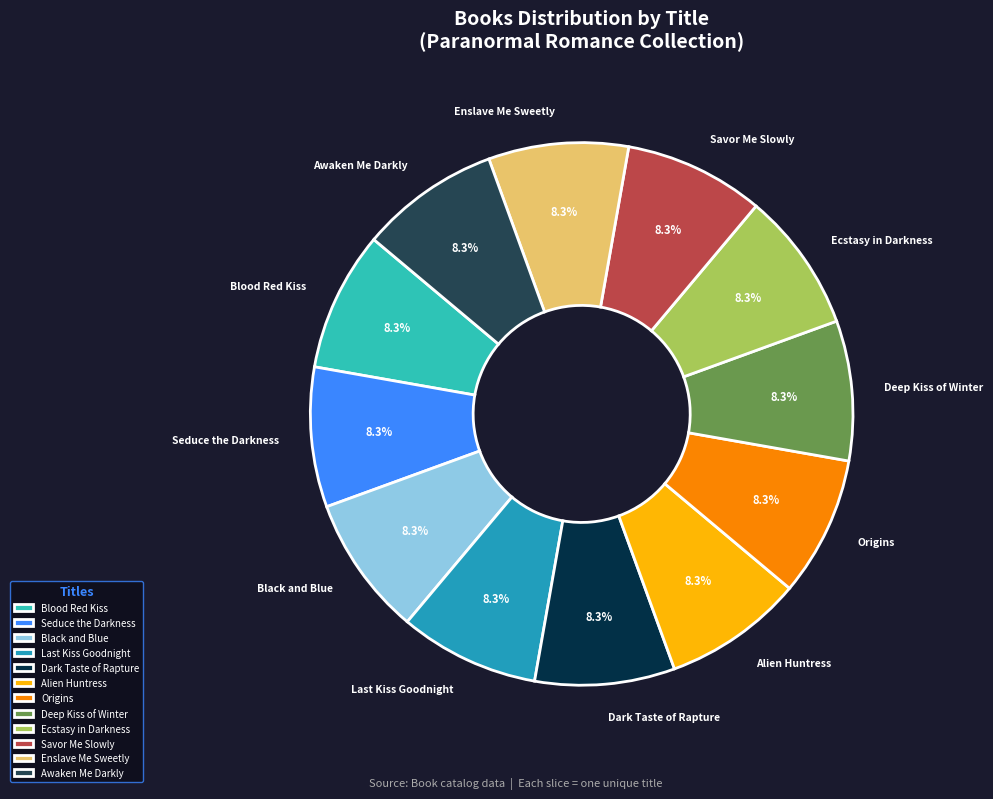

To the nearest percent, what is the average slice percentage?

8%